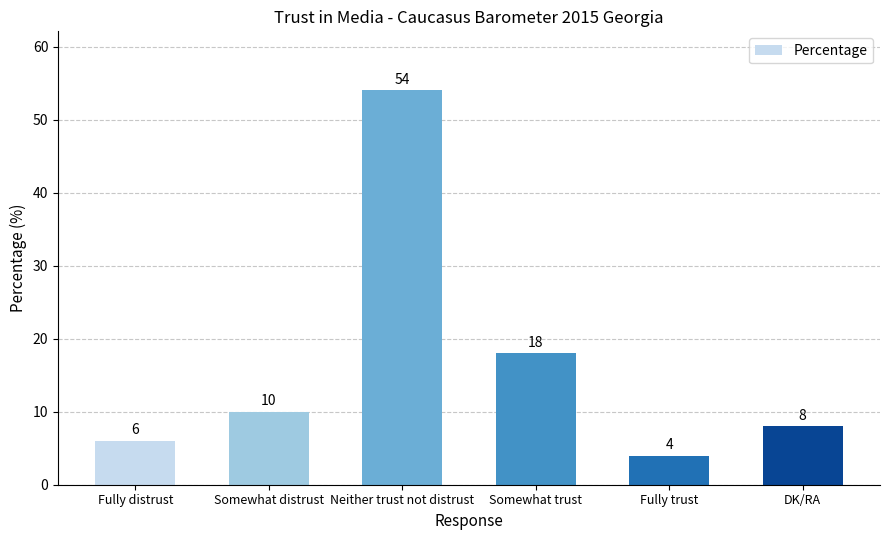

Rank the categories by value from highest to lowest.

Neither trust not distrust, Somewhat trust, Somewhat distrust, DK/RA, Fully distrust, Fully trust